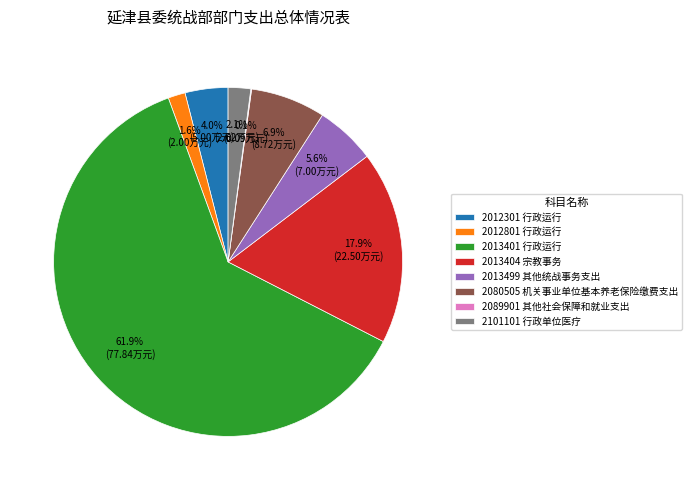

What percentage is the 2013401 行政运行 slice, to the nearest percent?

62%